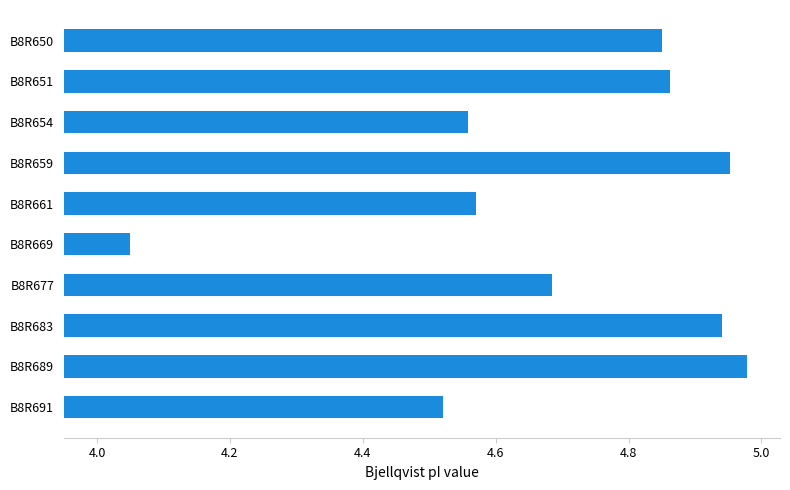

True or false: the data shows 6.6 at B8R659.

False